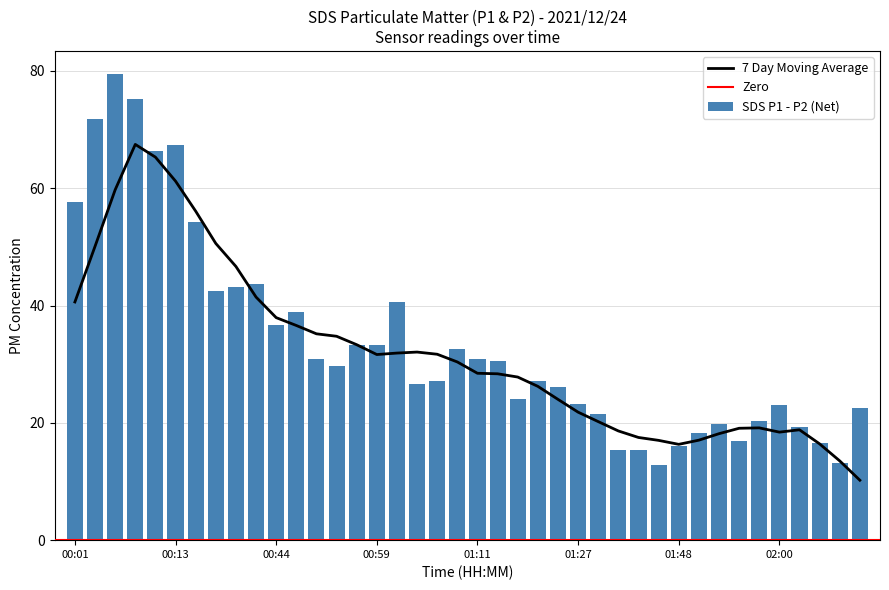

How many bars are there in total?

40